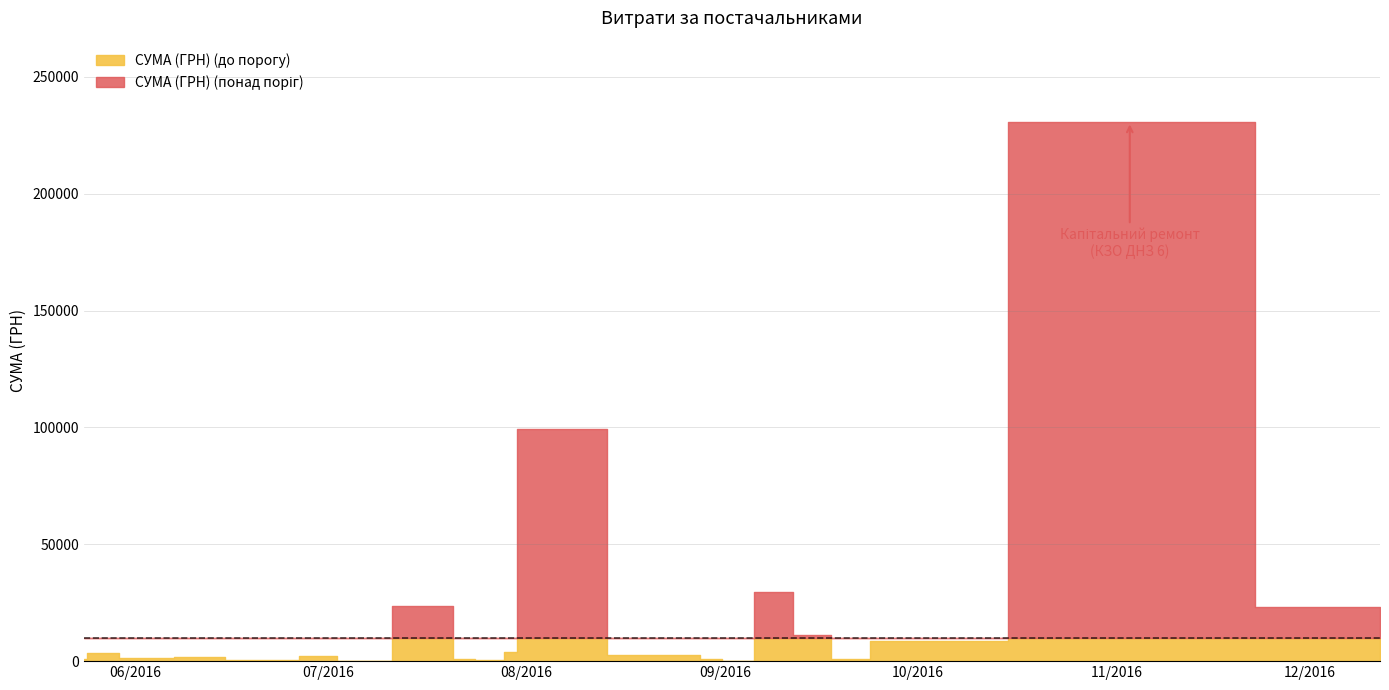

How many values are below 1068?

20